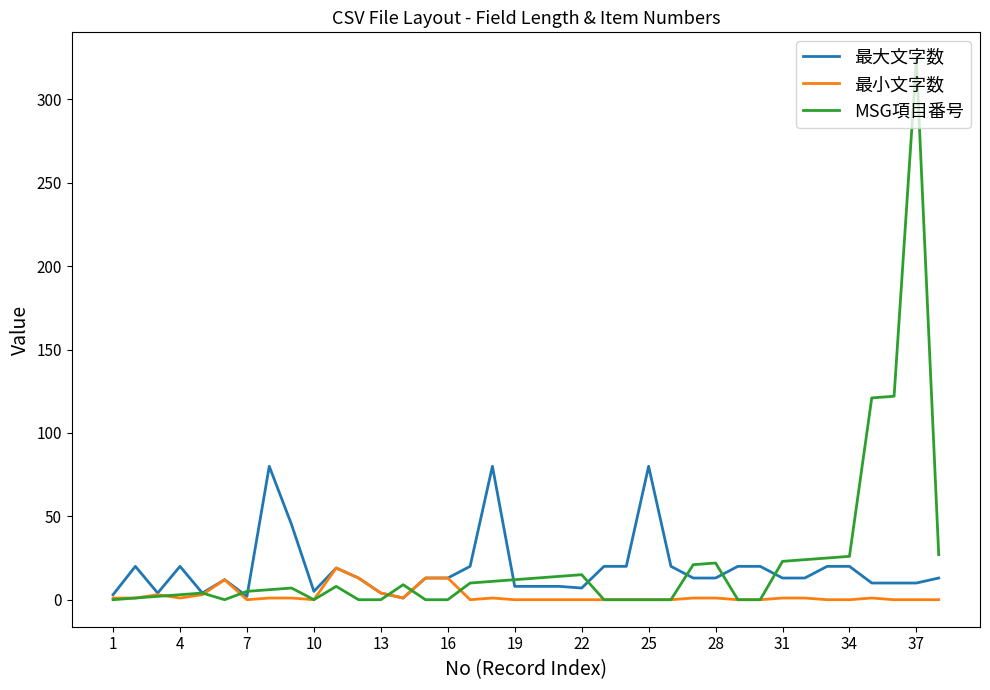

Is this an area chart (filled region under the line)?

No